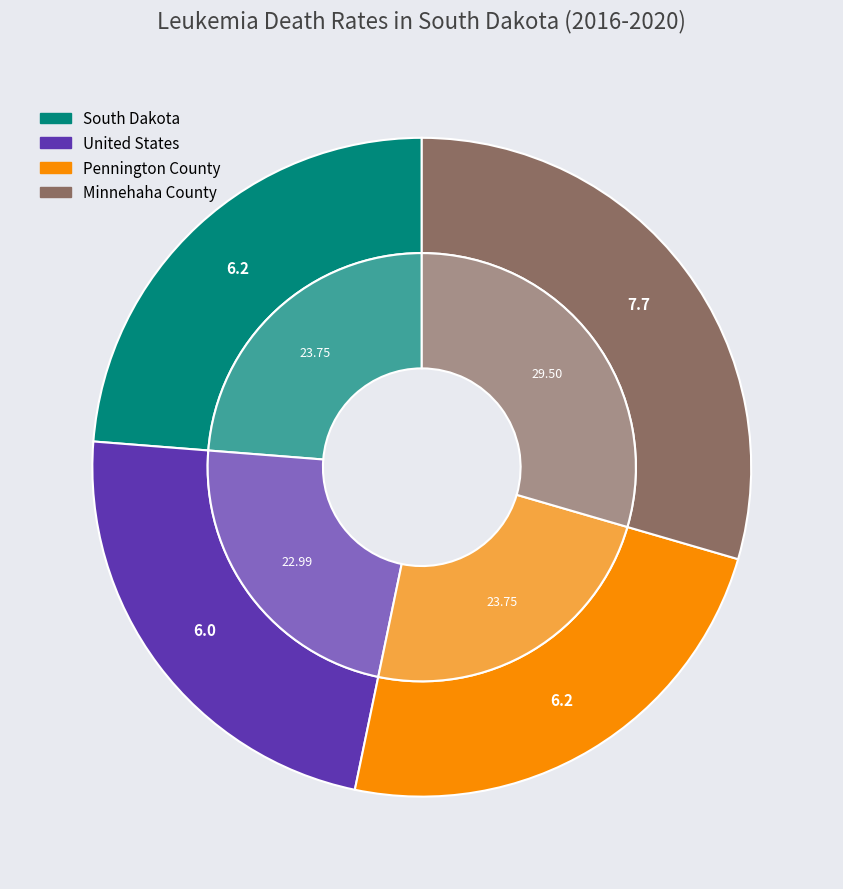

How many segments does this pie chart have?

4